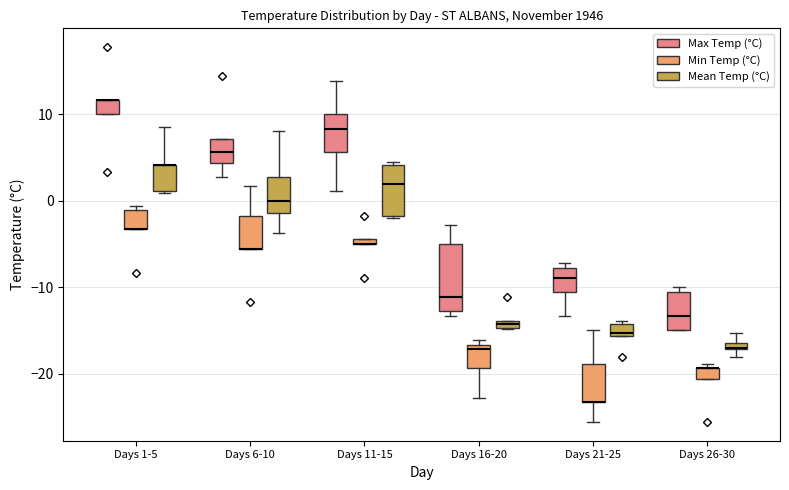

Comparing the boxes themselves (not the whiskers), which one is the tallest?

Days 16-20 (Max Temp (°C))